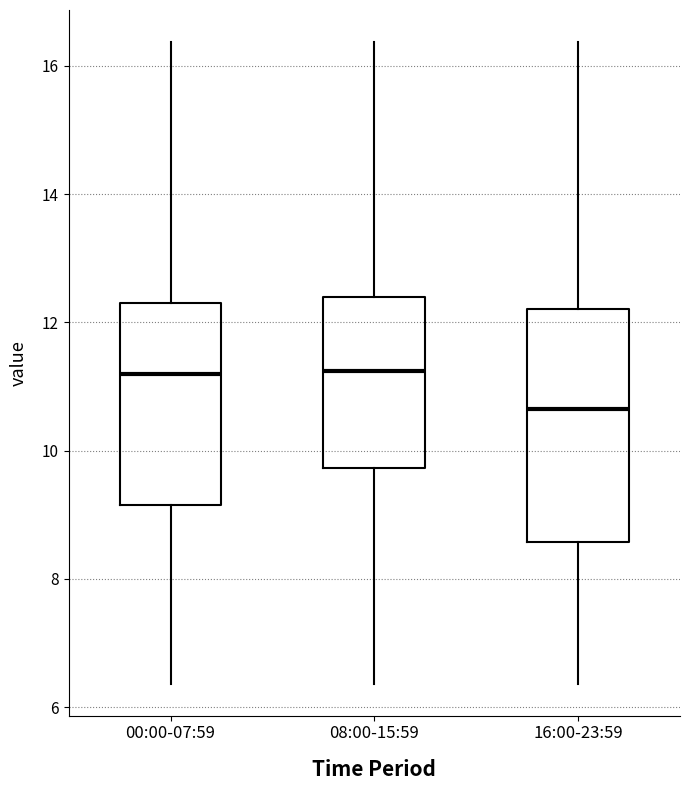

Where does the median line of the box for 08:00-15:59 sit on the y-axis? The values are not printed on the chart, so give them approximately, as read against the axis.

11.2